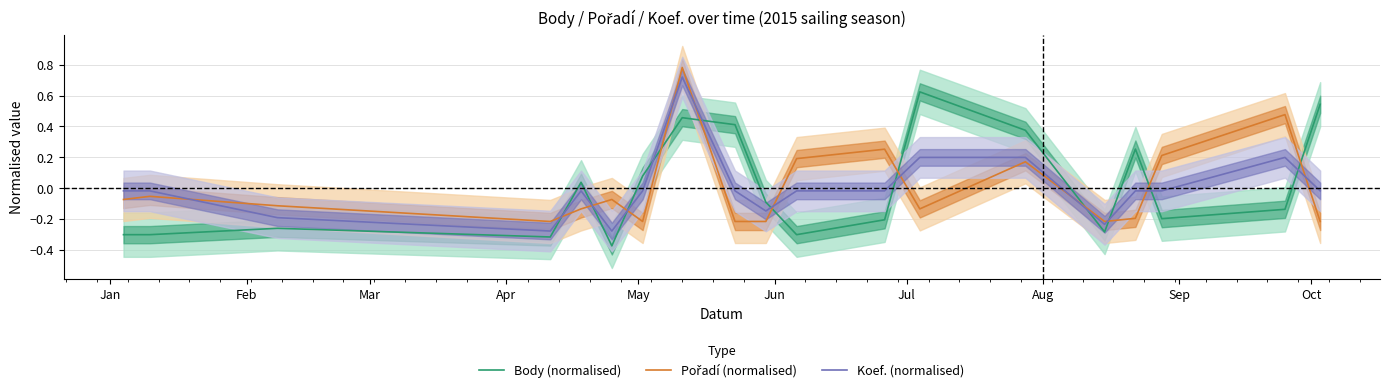

How many intersections are there between Koef. (normalised) and Pořadí (normalised)?

12